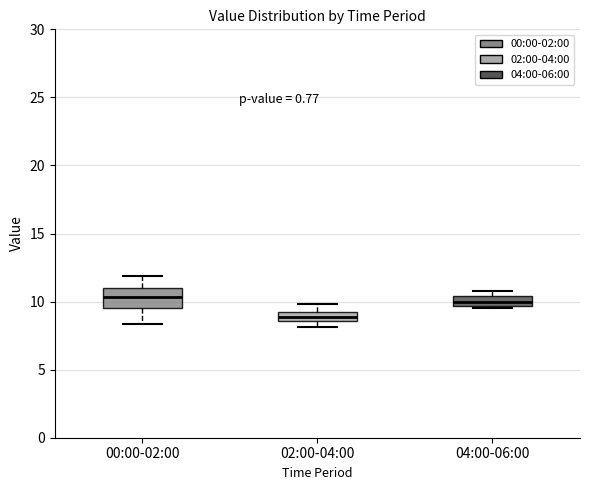

Comparing the boxes themselves (not the whiskers), which one is the tallest?

00:00-02:00